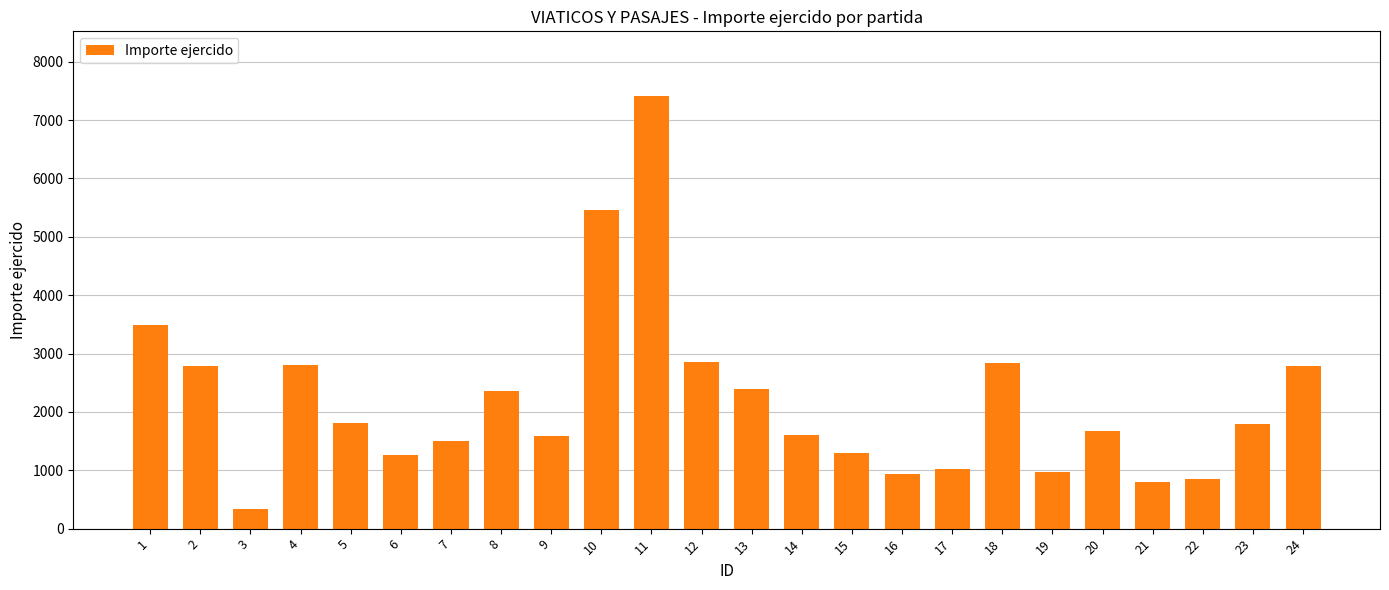

Between 19 and 6, which is larger?

6